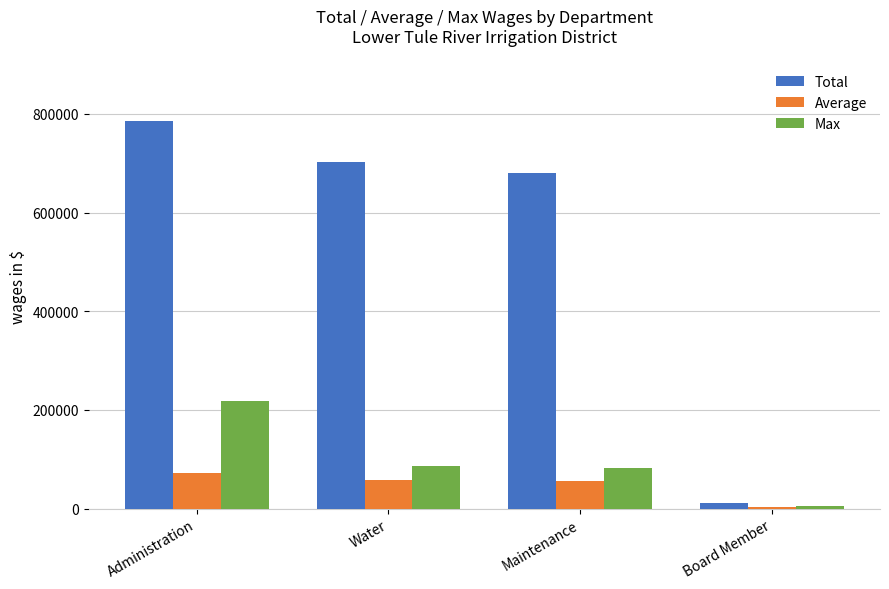

Which series has the largest total across all categories?

Total